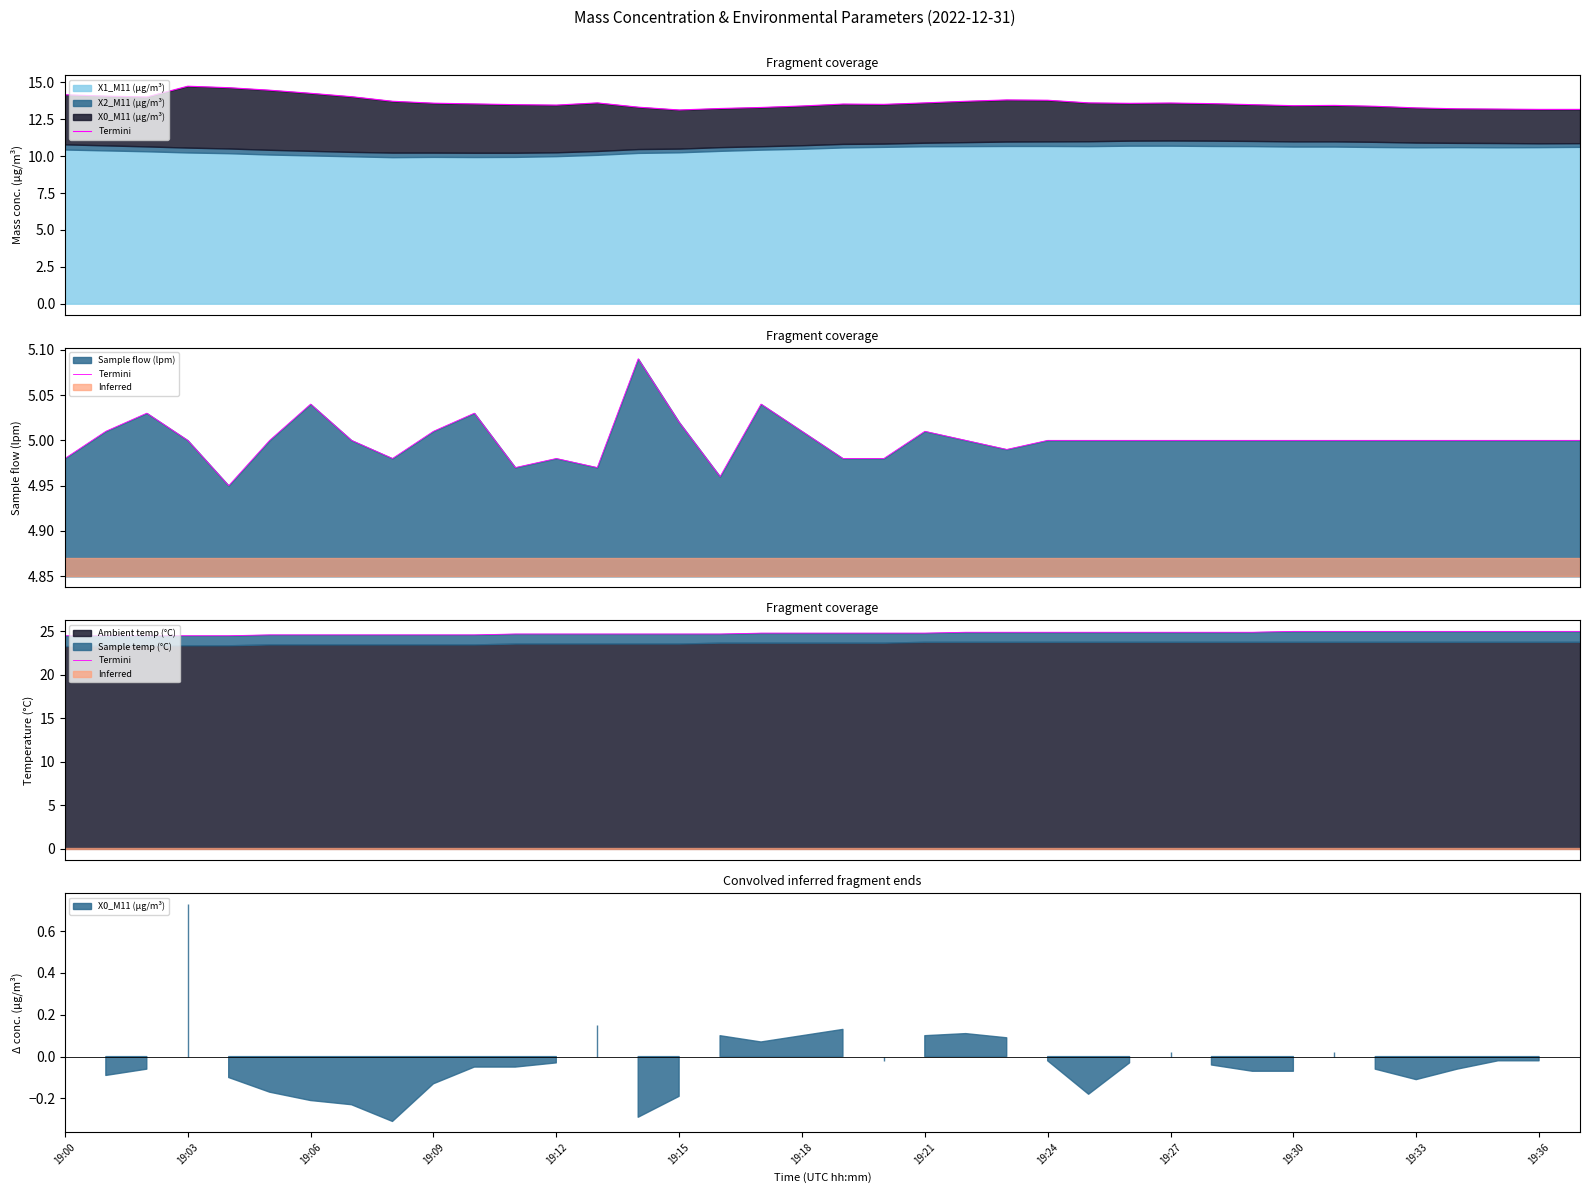

Is it true that the value at 17 is 36.0?

False